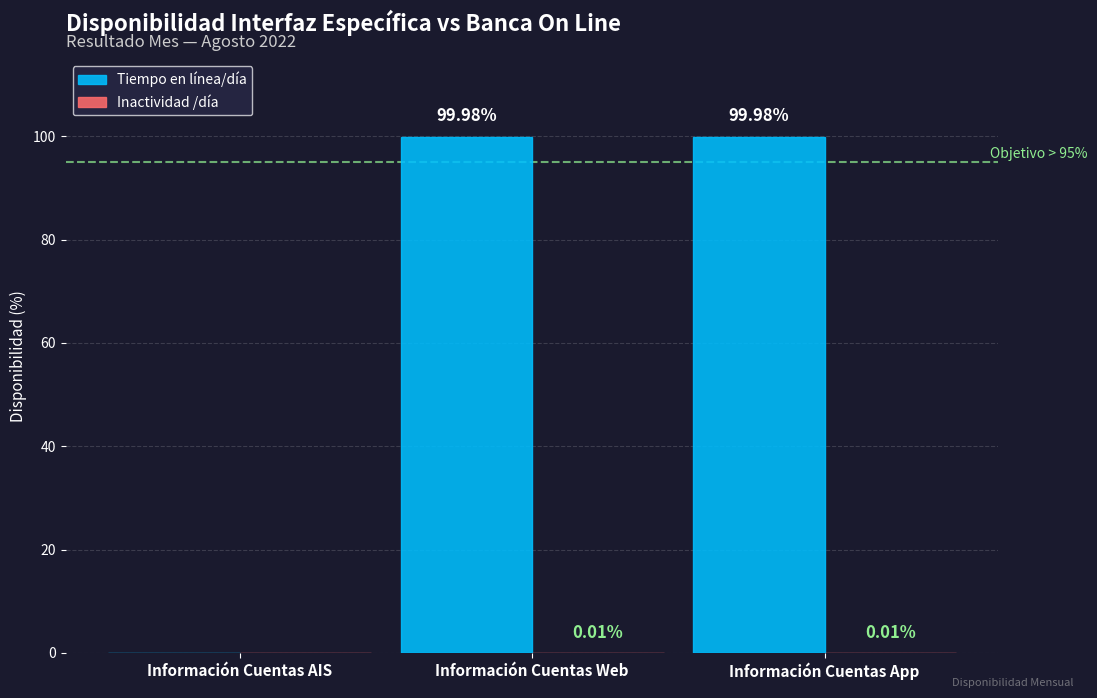

What is the total value across all series at Información Cuentas App?

100.0